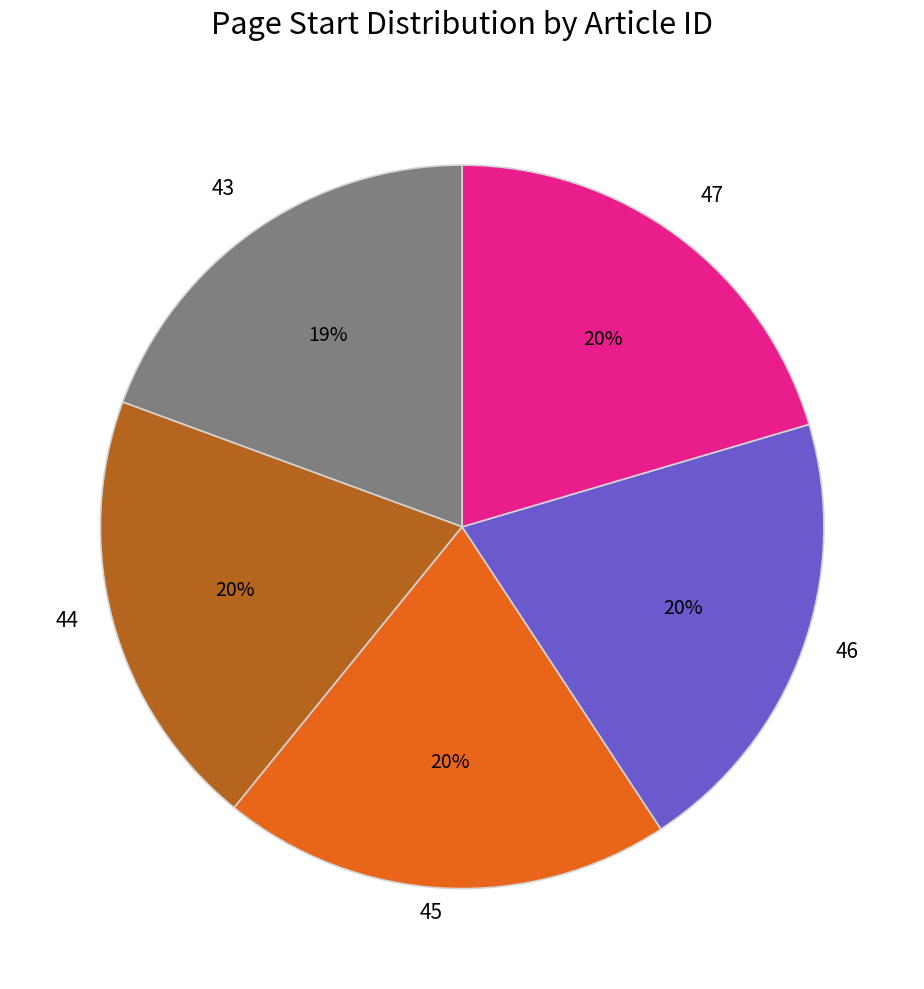

Count the number of slices in the pie.

5